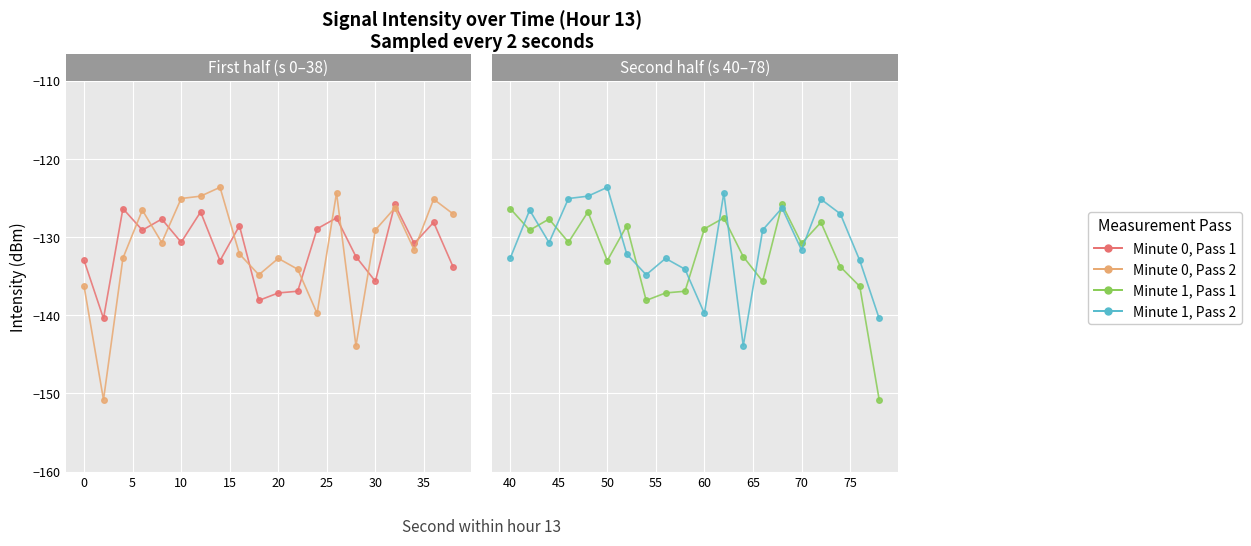

List the series in order of their peak value, highest first.

Minute 0, Pass 2, Minute 1, Pass 2, Minute 0, Pass 1, Minute 1, Pass 1